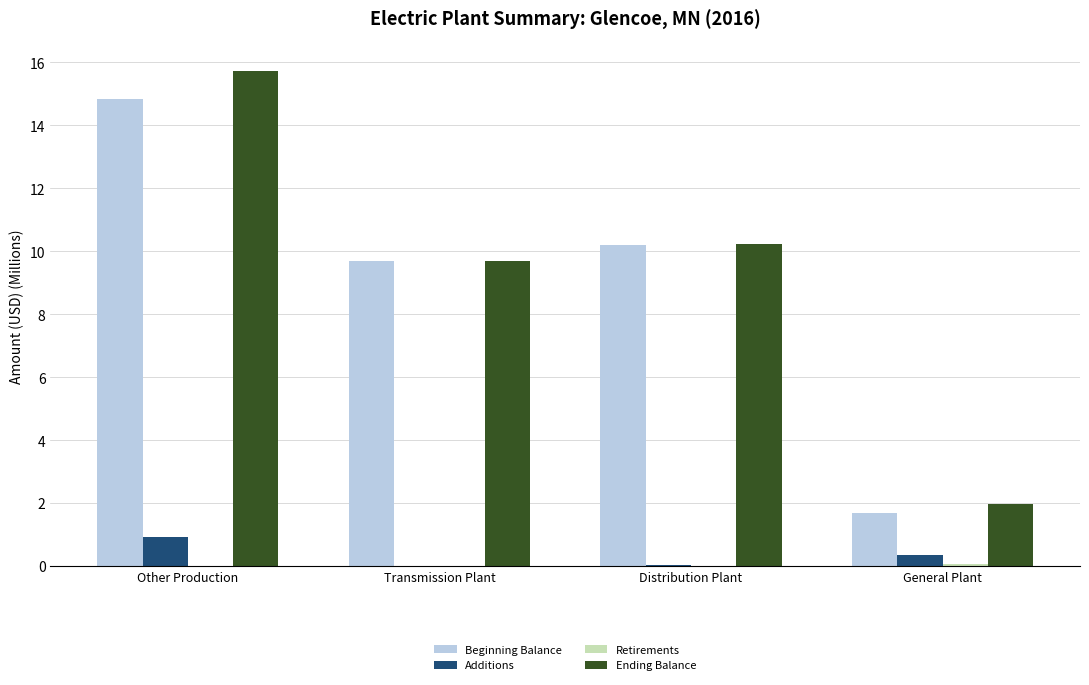

Does the chart contain stacked bars?

No